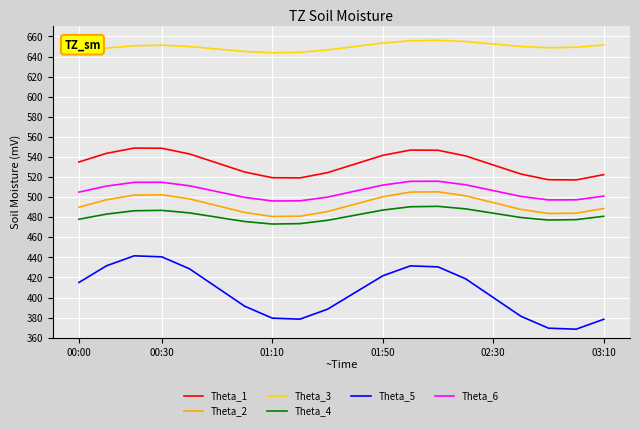

At how many categories does at least one series exceed 554?

20